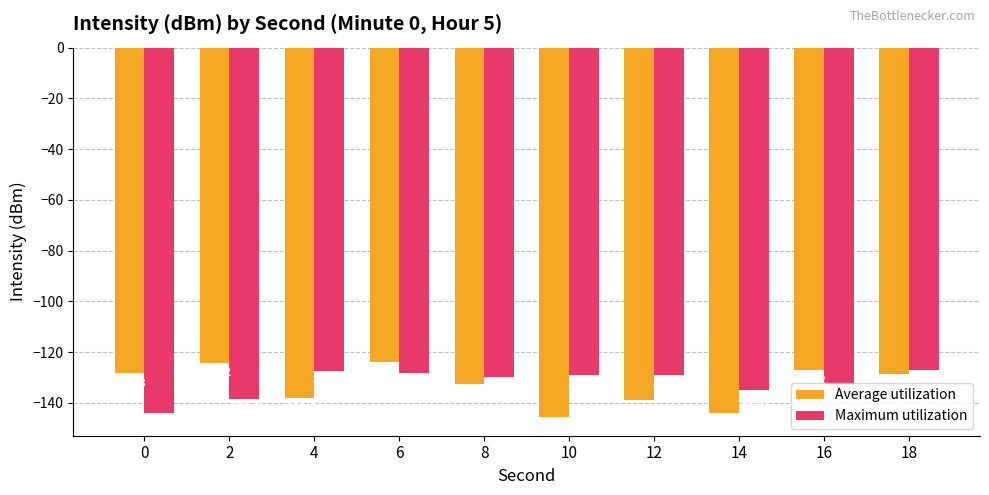

Rank the series by their maximum value, from lowest to highest.

Maximum utilization, Average utilization